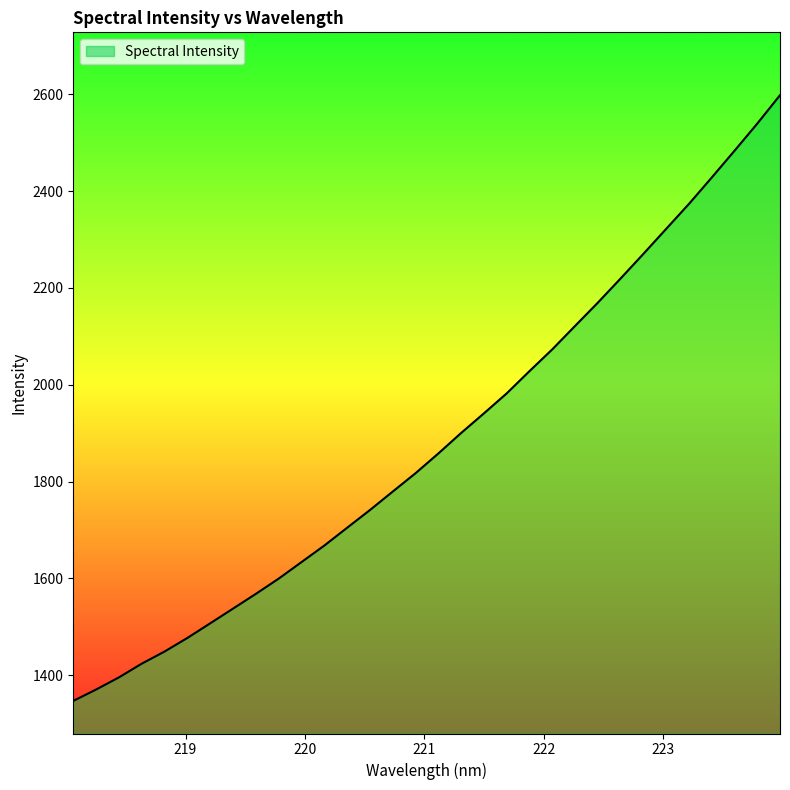

What is the maximum value shown in the chart?

2598.1